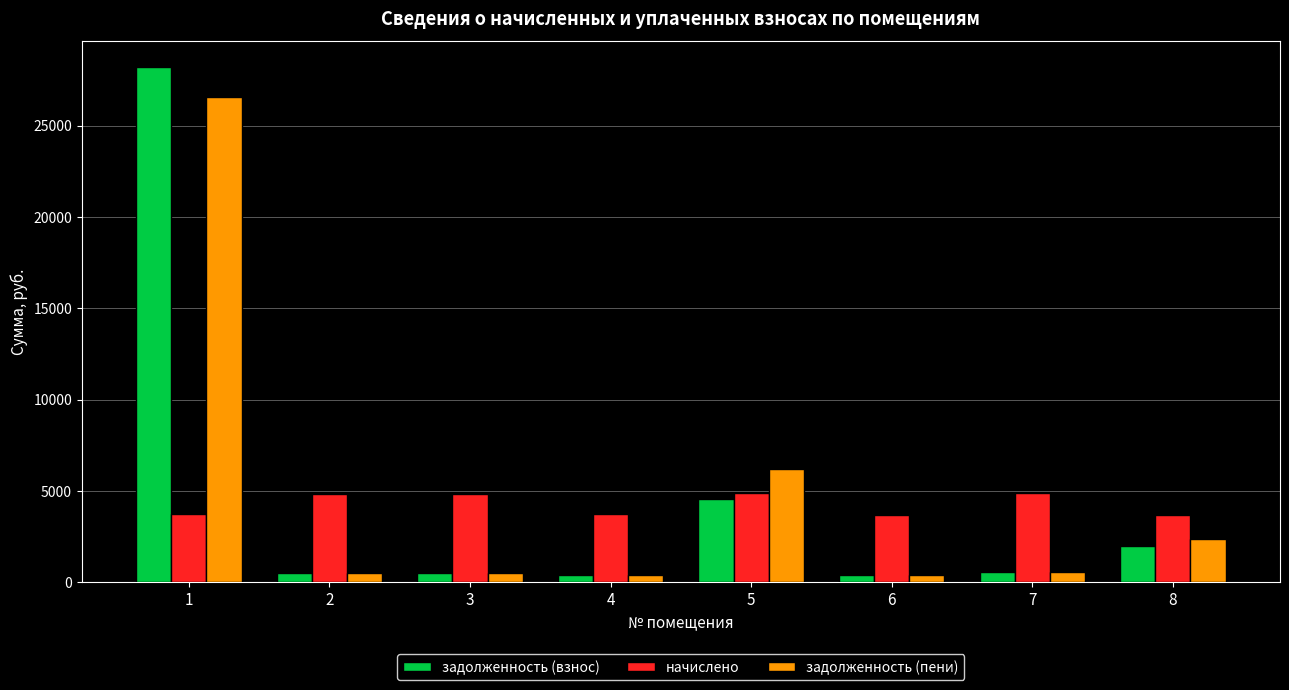

How many data points does each series have?

8